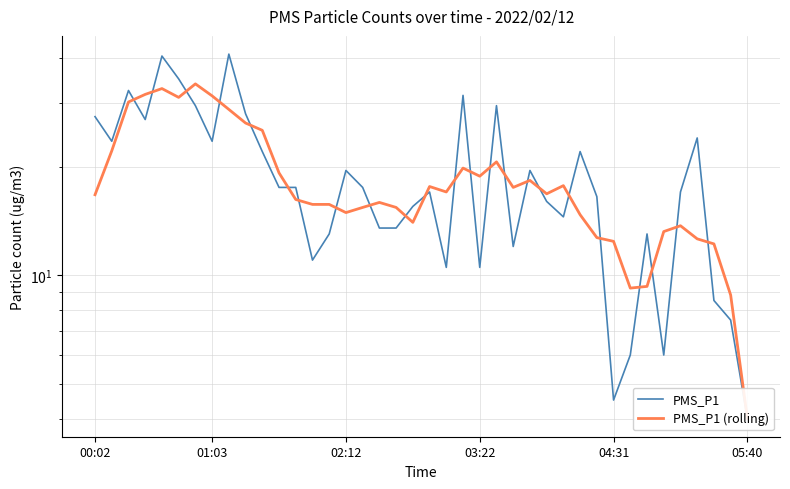

Rank the series at 8 from highest to lowest value.

PMS_P1, PMS_P1 (rolling)